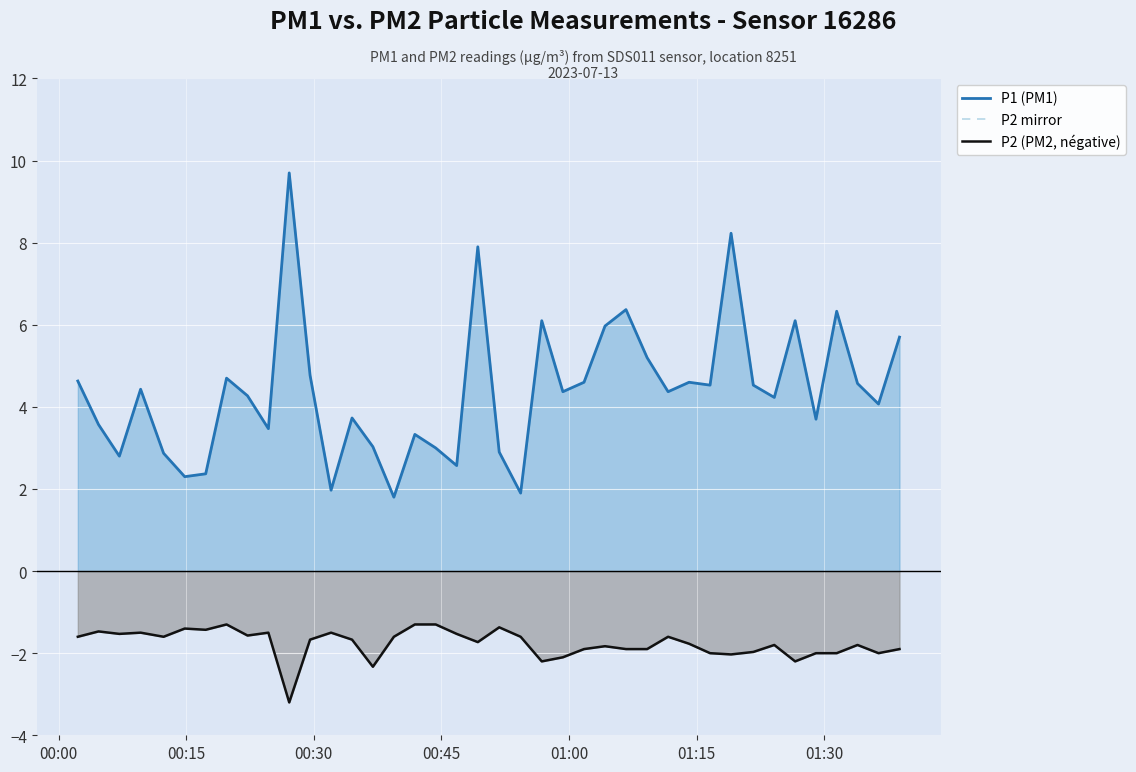

What is the difference between the second highest and minimum values in the P2 mirror series?

1.9